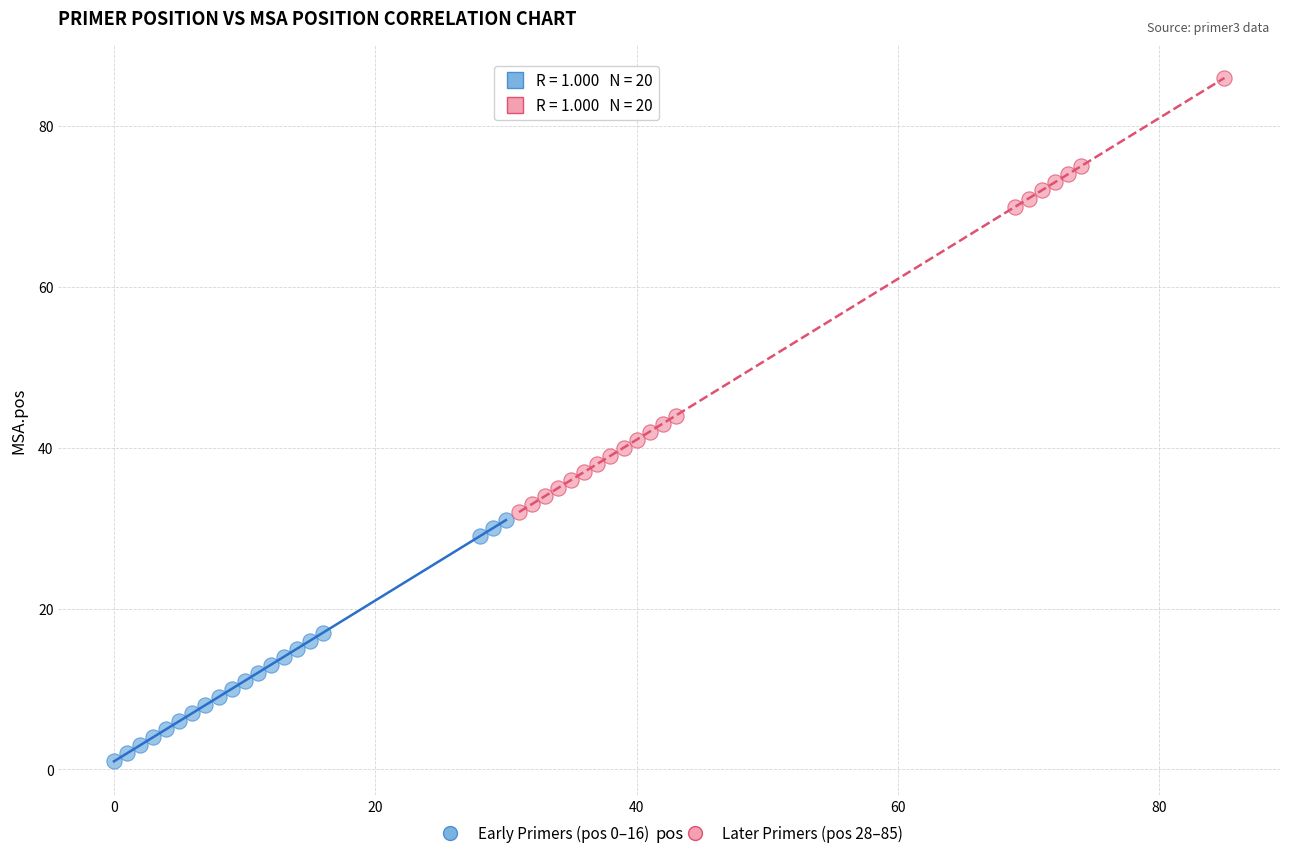

Which series reaches the maximum Y coordinate?

Later Primers (pos 28–85)